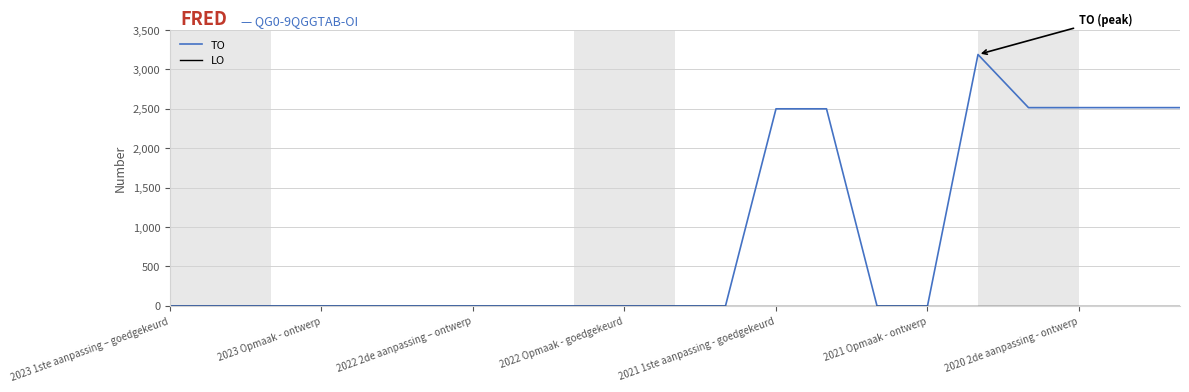

Which series has the widest spread of values?

TO